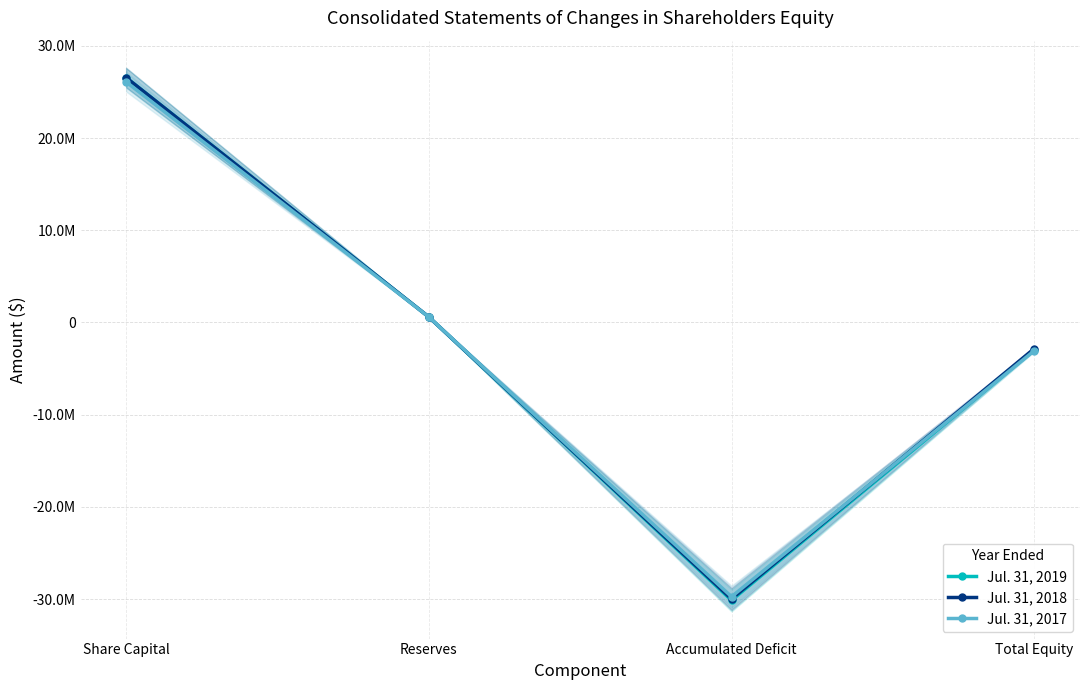

Which category has the lowest value across all series?

Accumulated Deficit